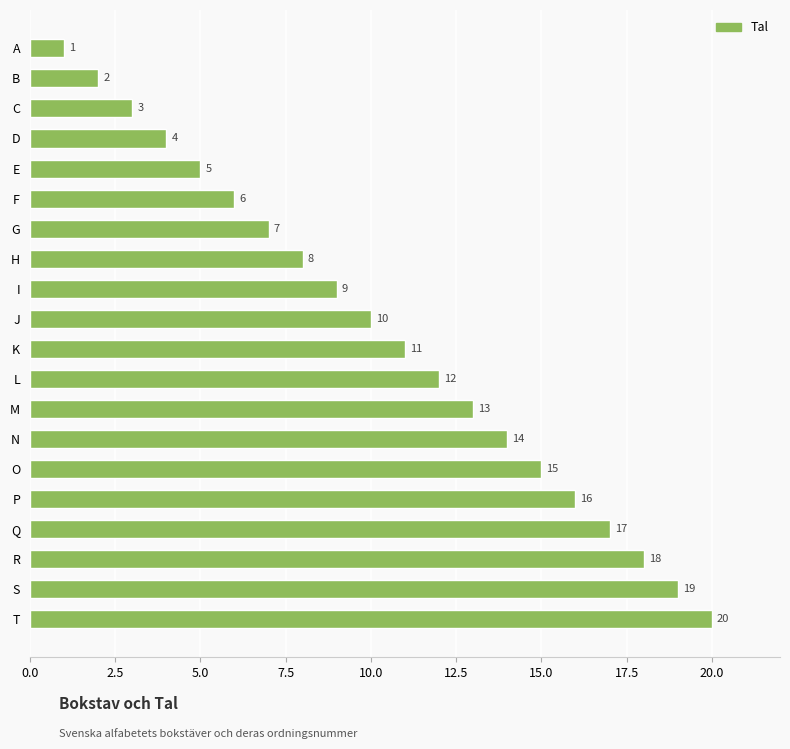

What is the value of the 3rd bar from the top?

3